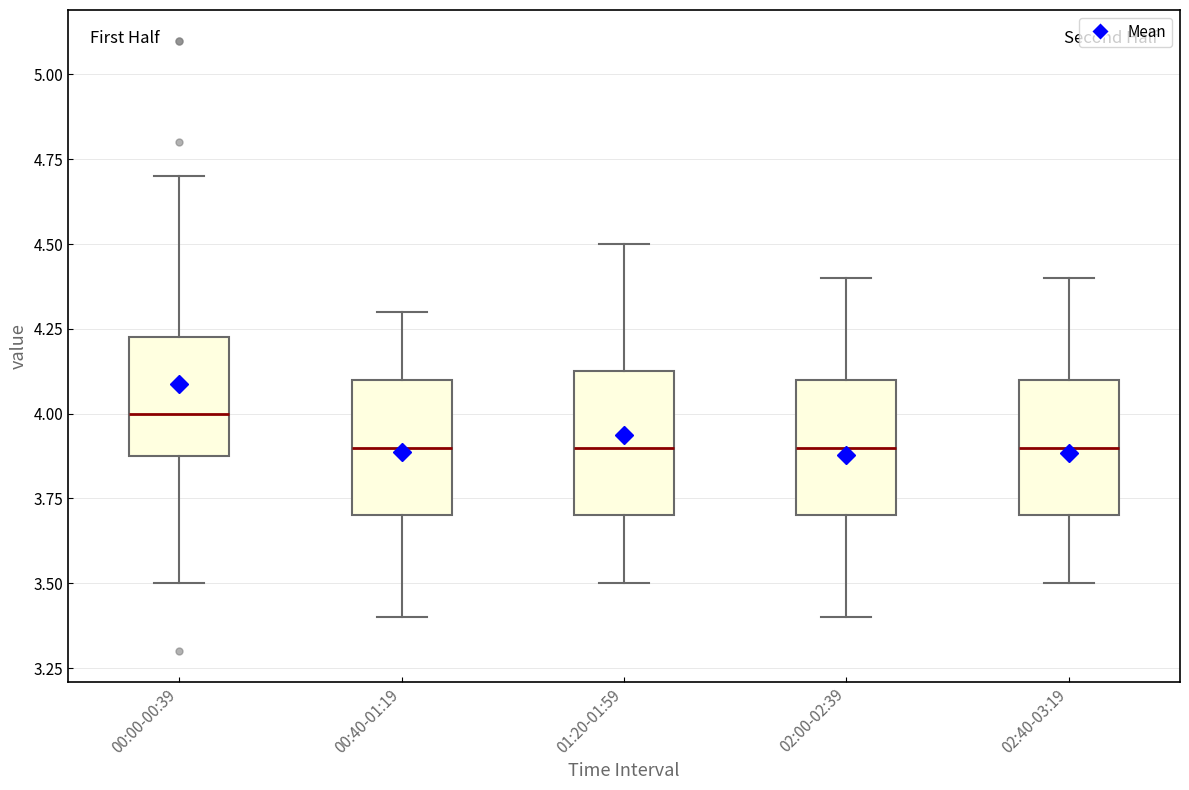

Reading left to right, read every box against the y-axis: the position of its median line, the range the box covers, and the ends of its whiskers. The values are not printed on the chart, so give them approximately, as read against the axis.

00:00-00:39: median 4.00, box 3.90 to 4.25, whiskers 3.50 to 4.70
00:40-01:19: median 3.90, box 3.70 to 4.10, whiskers 3.40 to 4.30
01:20-01:59: median 3.90, box 3.70 to 4.15, whiskers 3.50 to 4.50
02:00-02:39: median 3.90, box 3.70 to 4.10, whiskers 3.40 to 4.40
02:40-03:19: median 3.90, box 3.70 to 4.10, whiskers 3.50 to 4.40